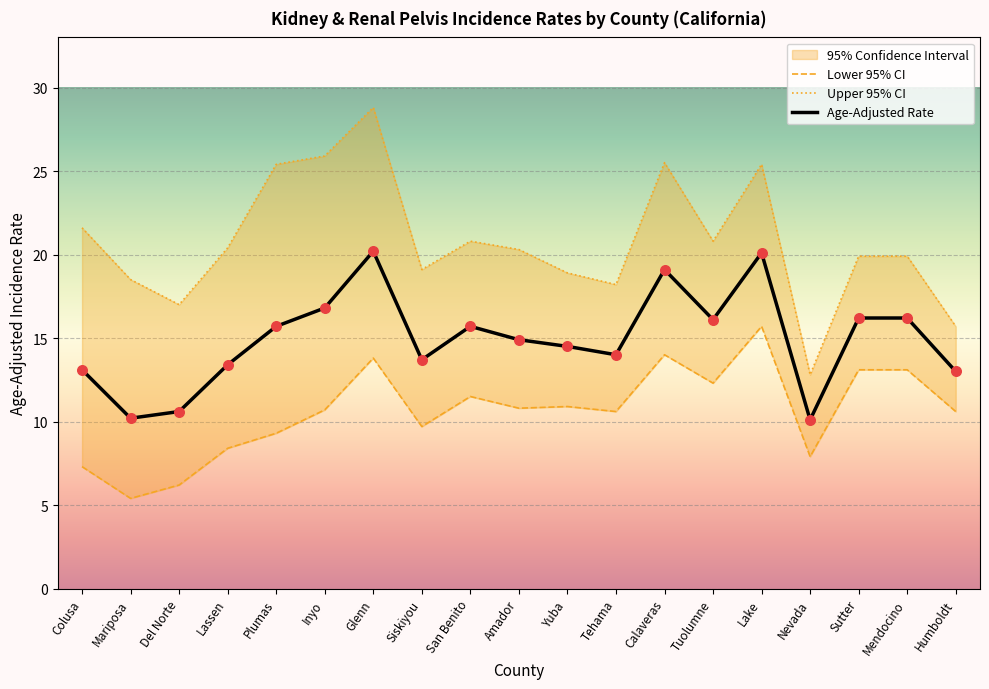

Which series contains the highest Y value?

Upper 95% CI